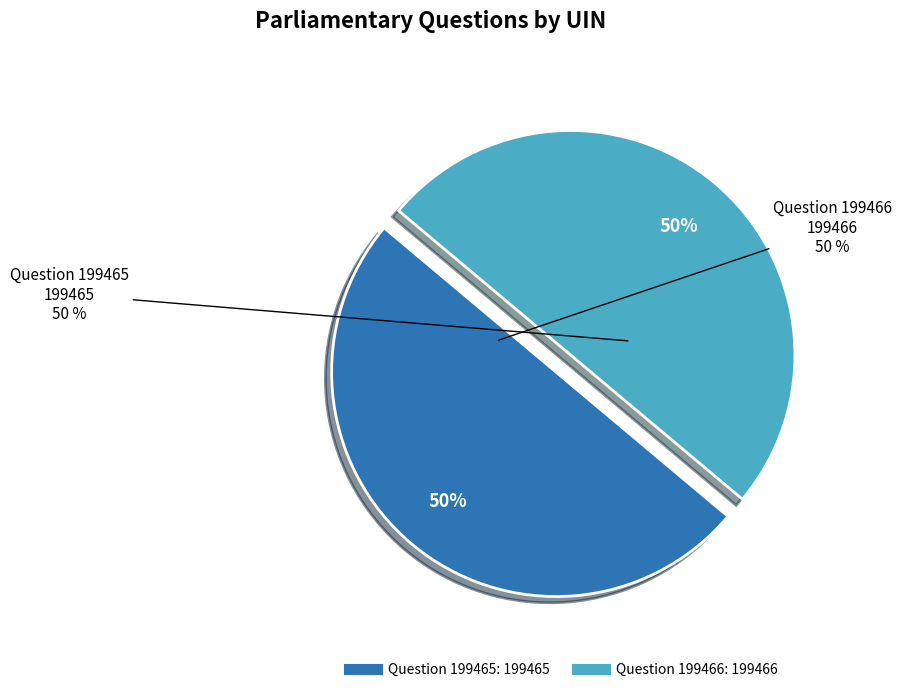

Is Question 199466 the majority of the pie?

Yes